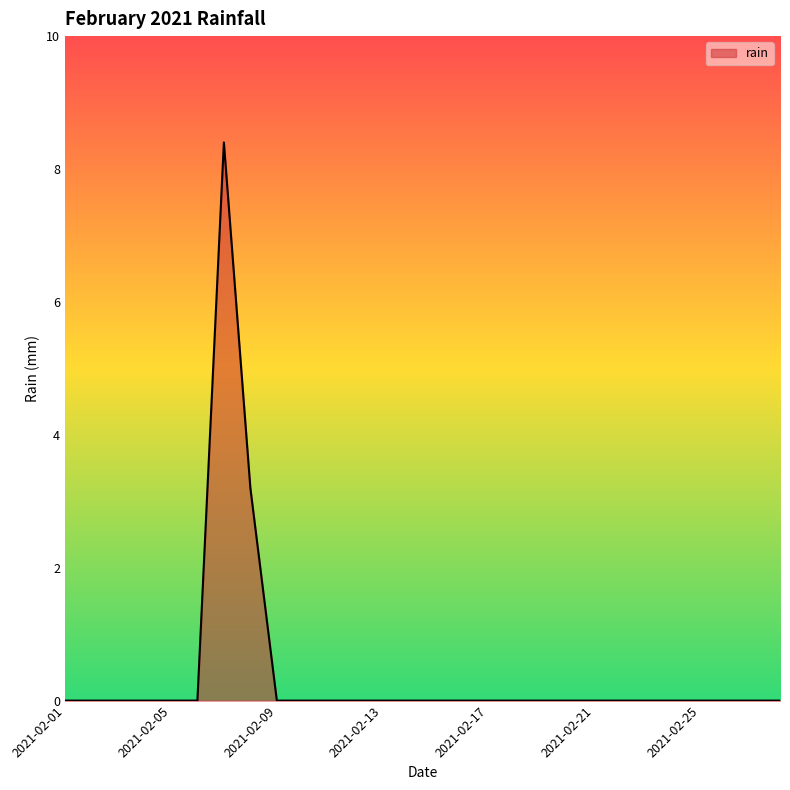

What is the difference between the maximum and minimum values?

8.4